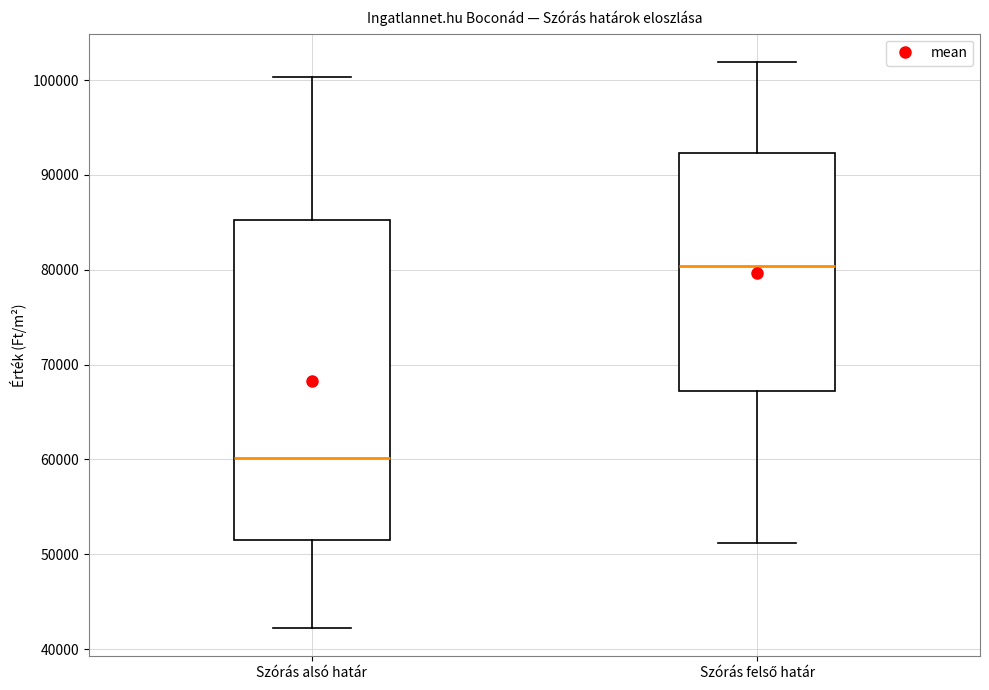

Which box is the tallest, from its lower edge to its upper edge?

Szórás alsó határ